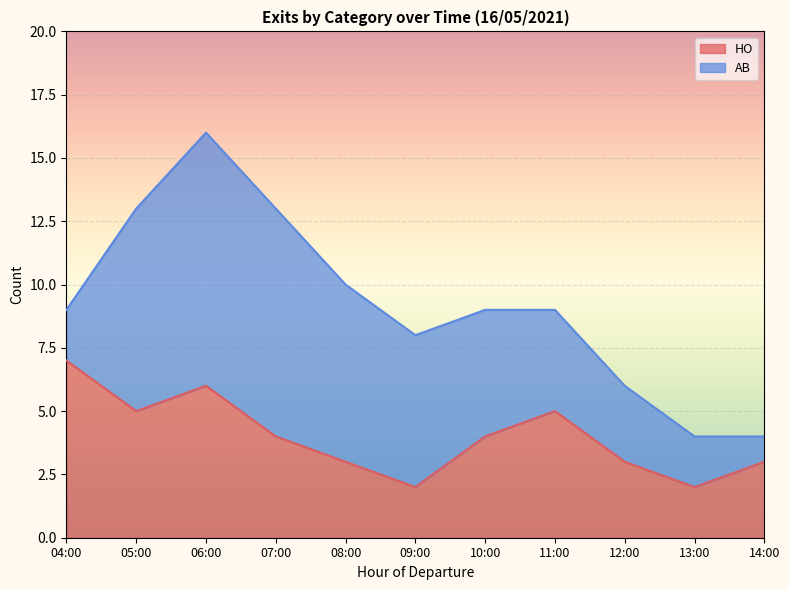

How many categories are shown in the chart?

11